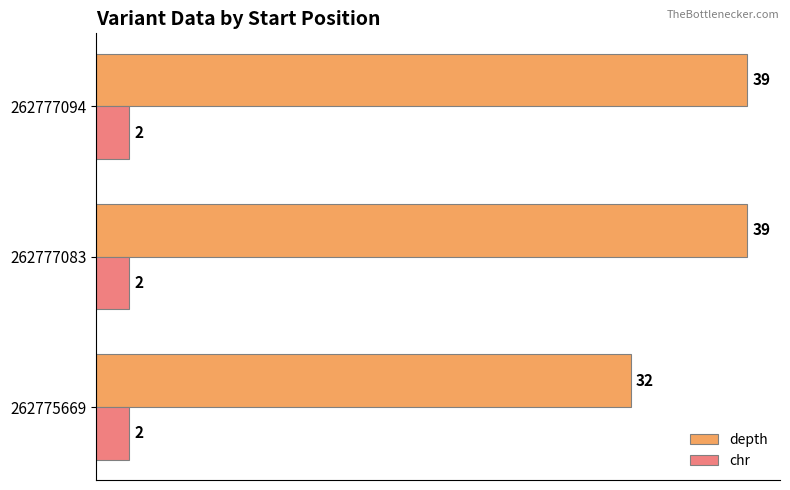

At how many categories does at least one series exceed 26?

3